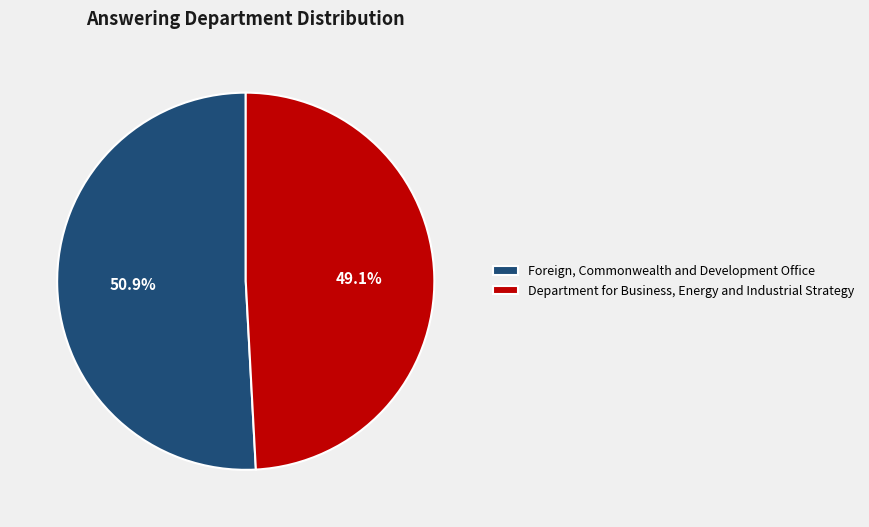

To the nearest percent, what percentage of the pie is Department for Business, Energy and Industrial Strategy?

49%